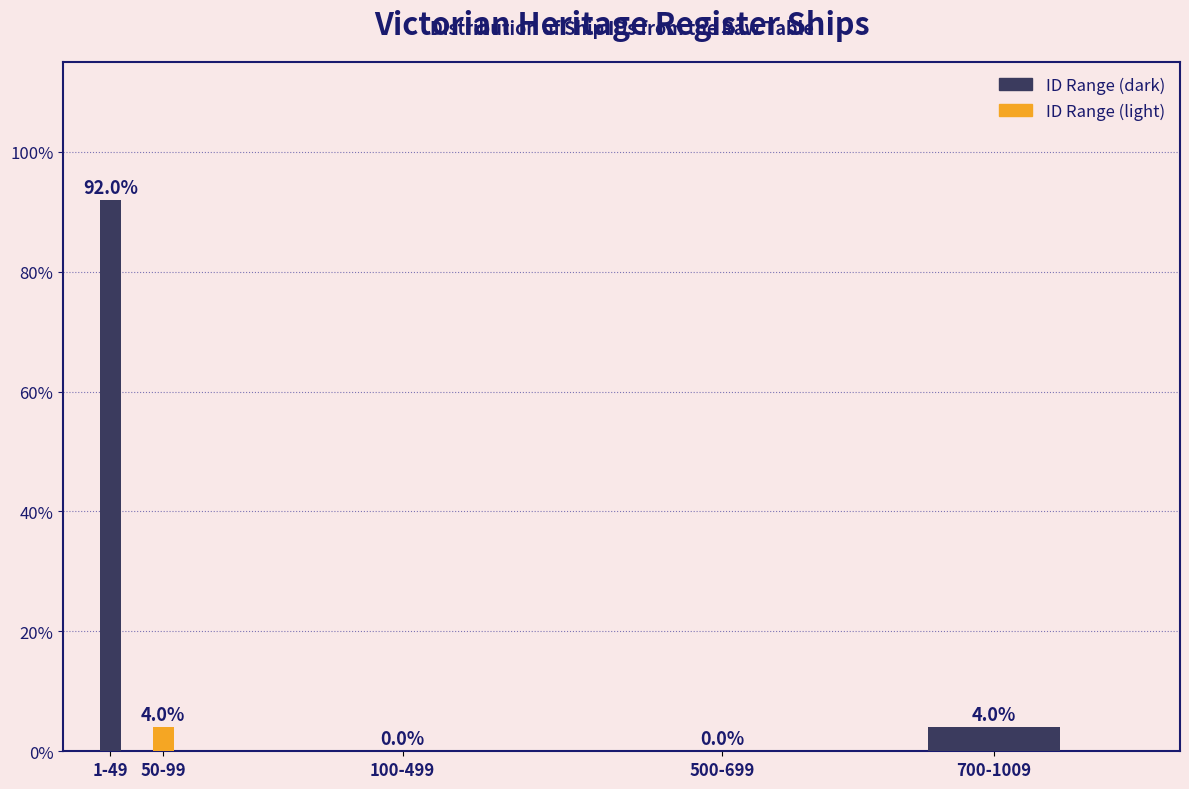

Reading left to right, what are all the values shown in this chart?

1-49=92	50-99=4	100-499=0	500-699=0	700-1009=4